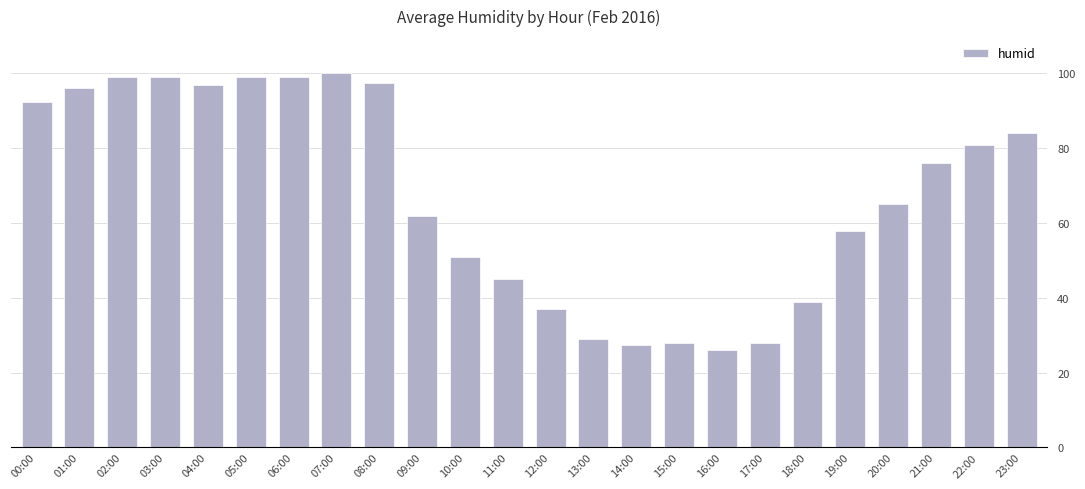

Approximately how many times larger is the value at 12:00 compared to 08:00?

0.4